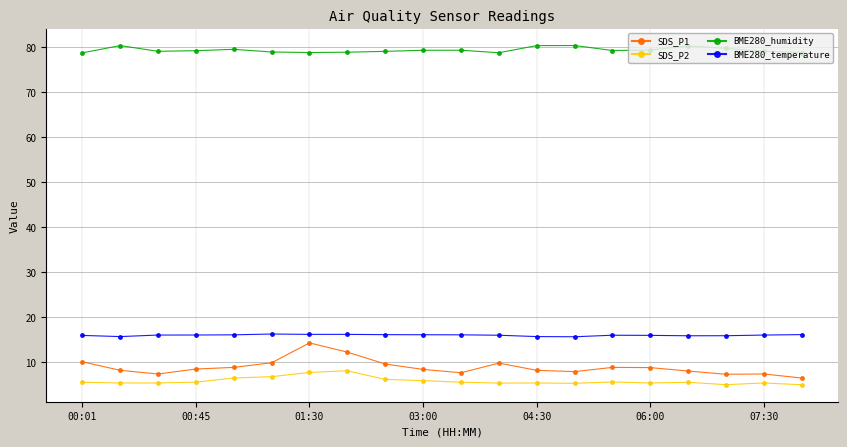

True or false: SDS_P2 has more than 2 points higher than both neighbors.

True